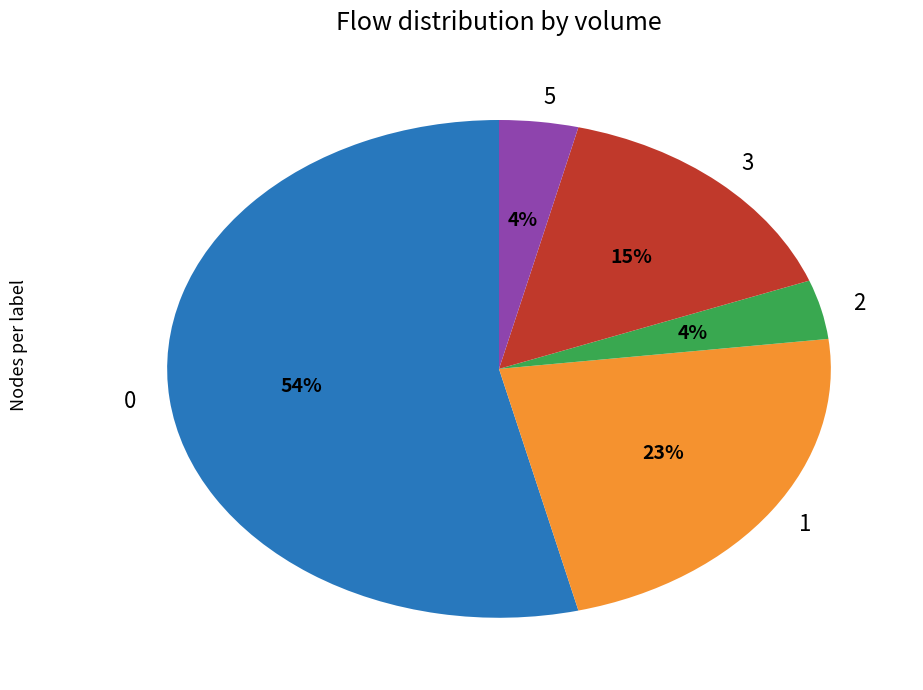

Do 1 and 3 together represent more than half of the pie?

No